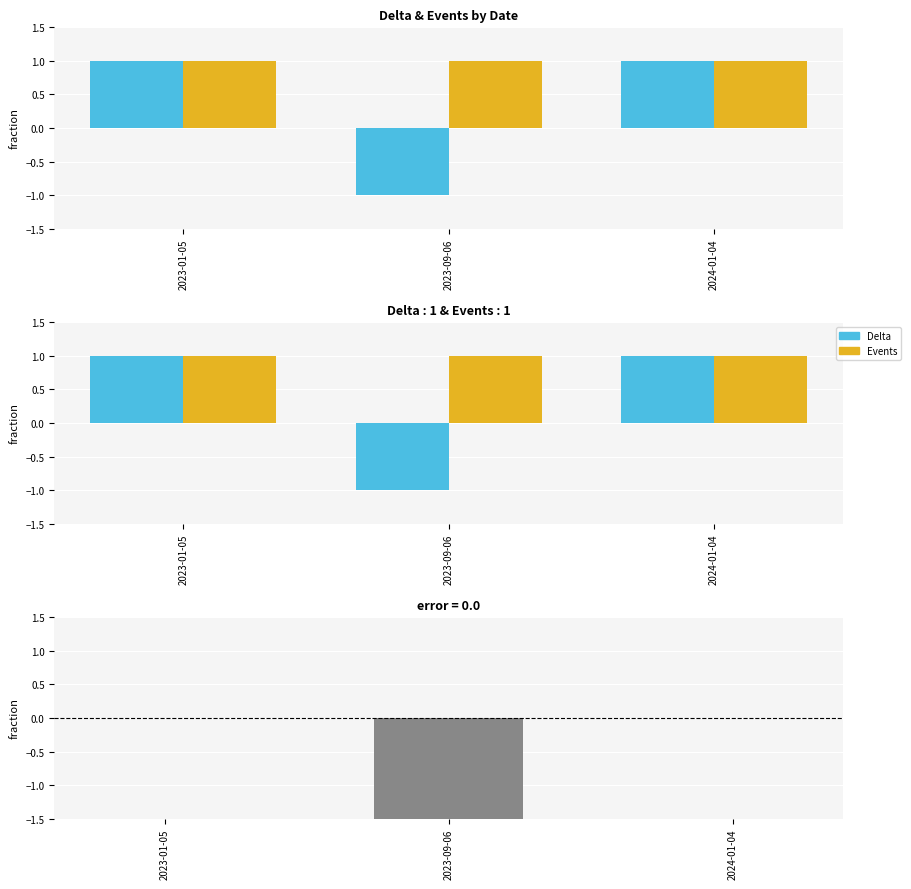

What is the sum of the Delta values at 2023-01-05 and 2024-01-04?

2